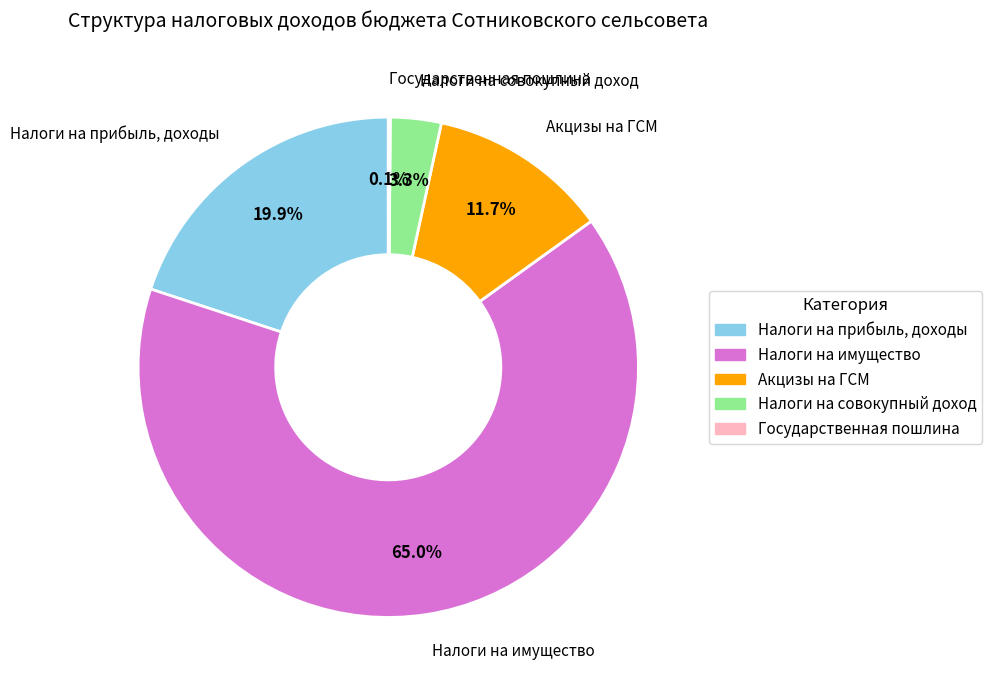

Is the sum of Налоги на прибыль, доходы and Налоги на имущество greater than half?

Yes